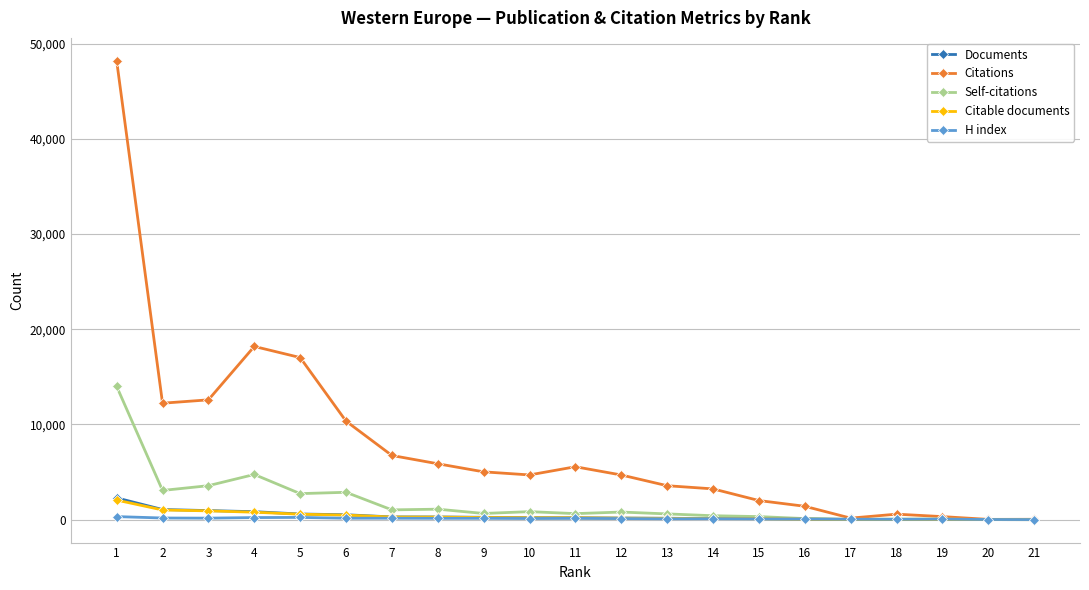

What is the maximum value shown in the chart?

48190